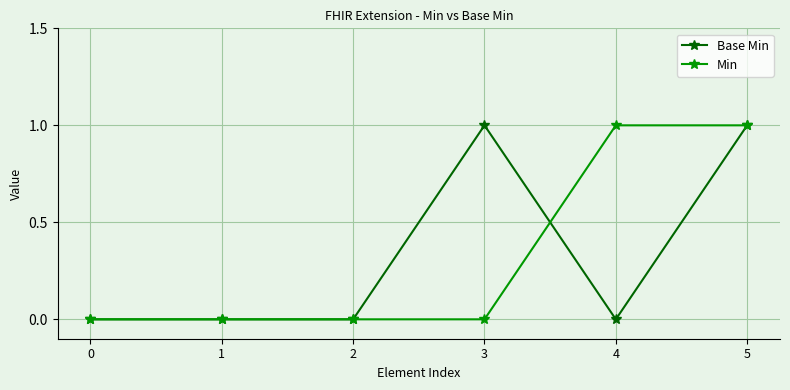

What is the highest value of the Min series?

1